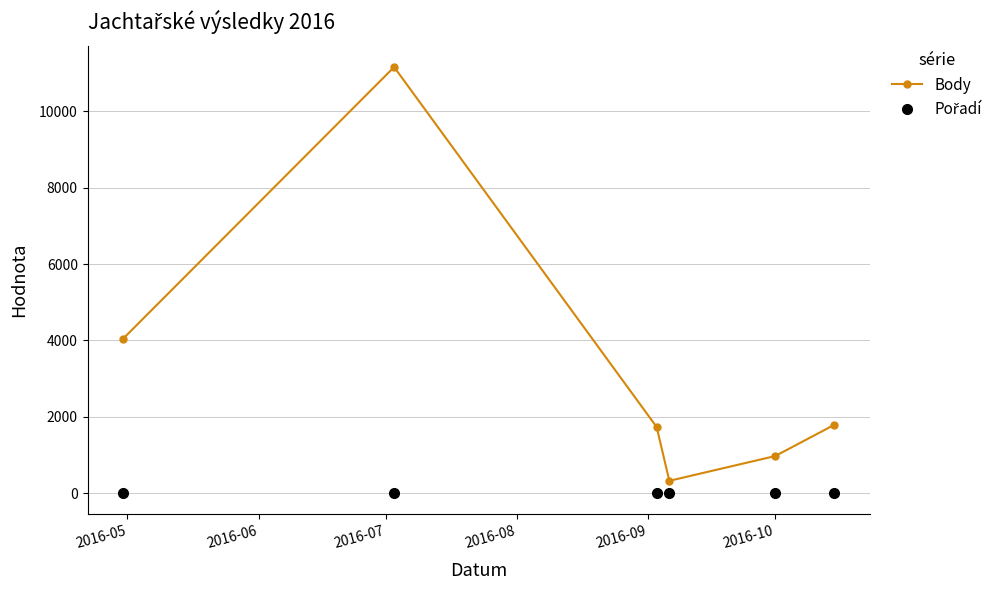

What is the highest value of the Body series?

11162